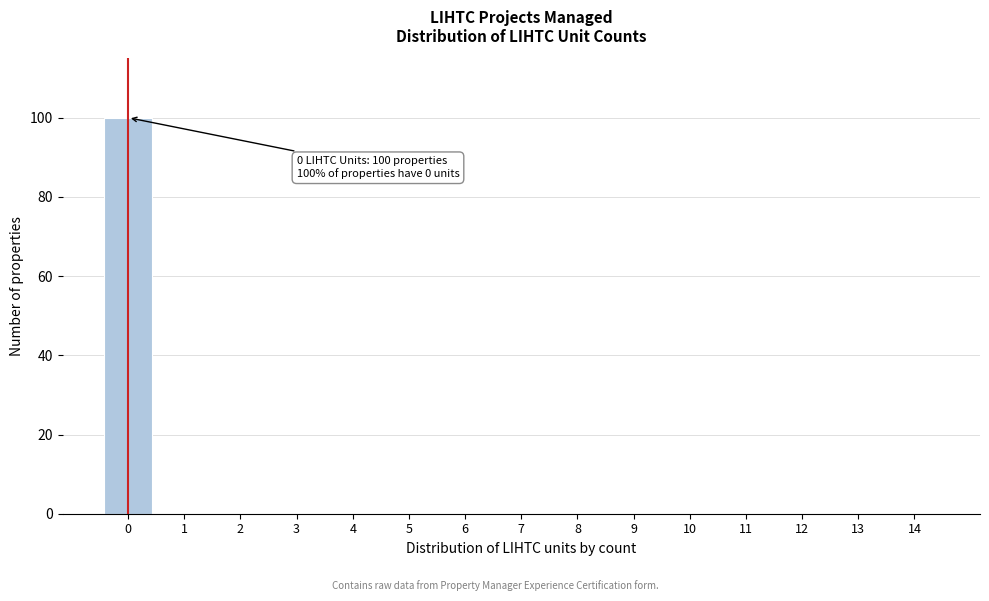

Reading left to right, what are all the values shown in this chart?

0=100	1=0	2=0	3=0	4=0	5=0	6=0	7=0	8=0	9=0	10=0	11=0	12=0	13=0	14=0